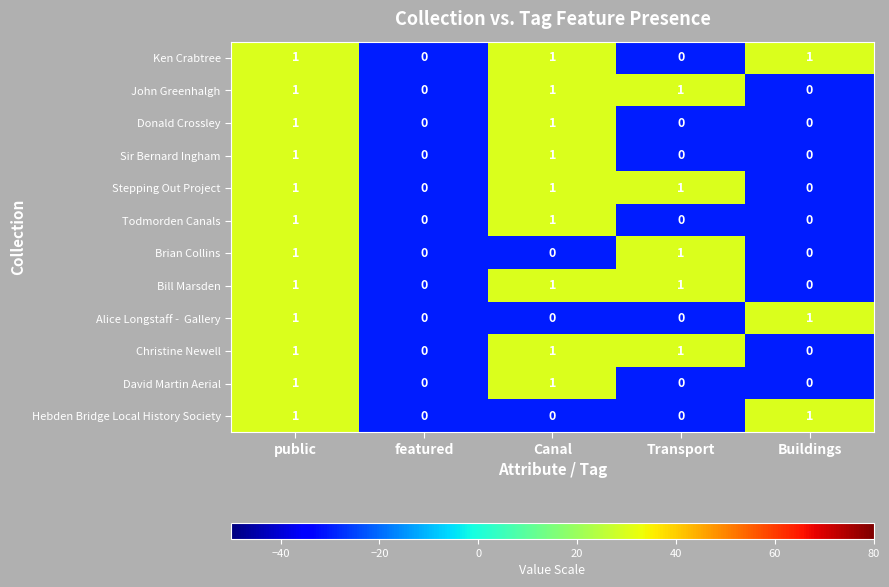

At which category is the sum across all series the highest?

public